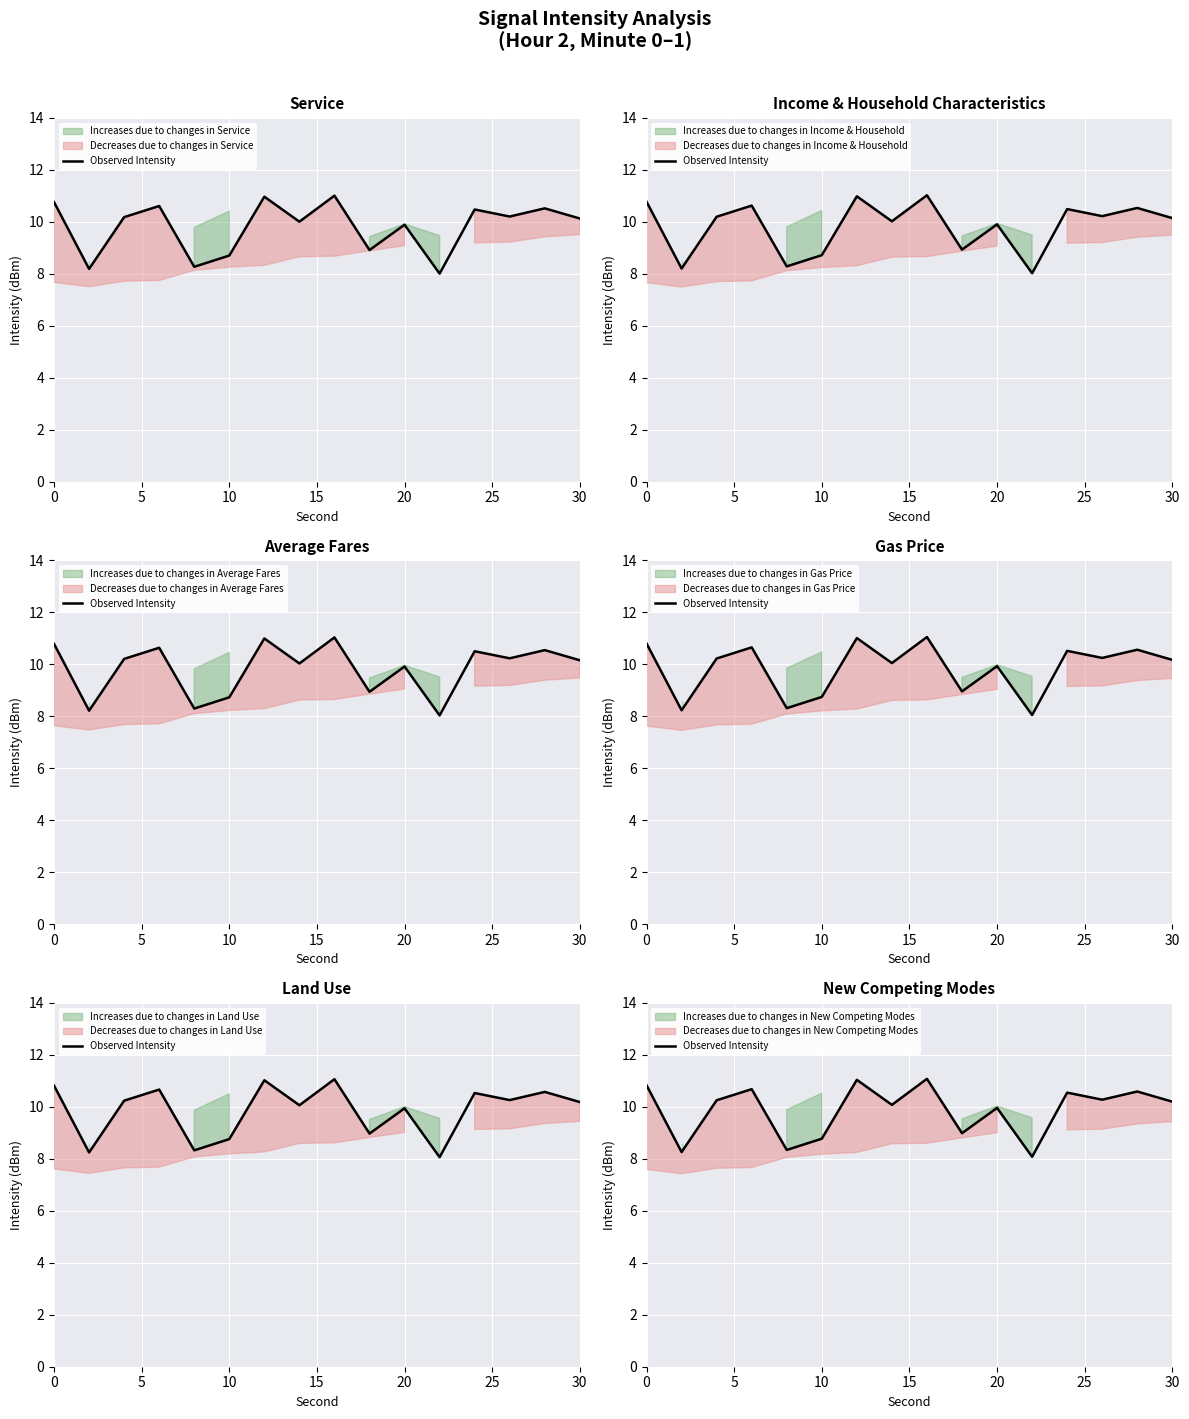

How many data points are above 10?

10